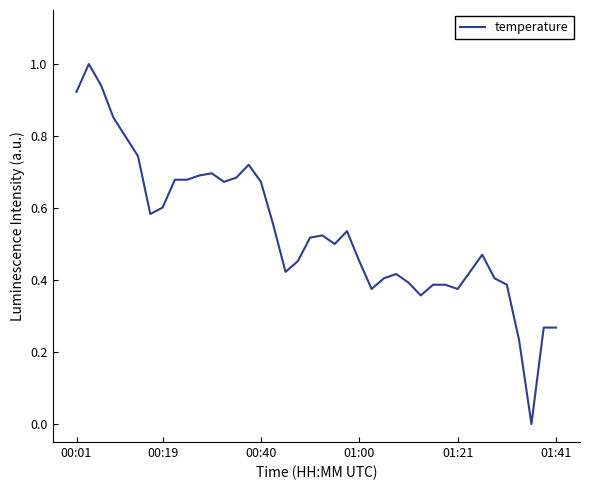

What is the difference between the maximum and minimum values?

1.0